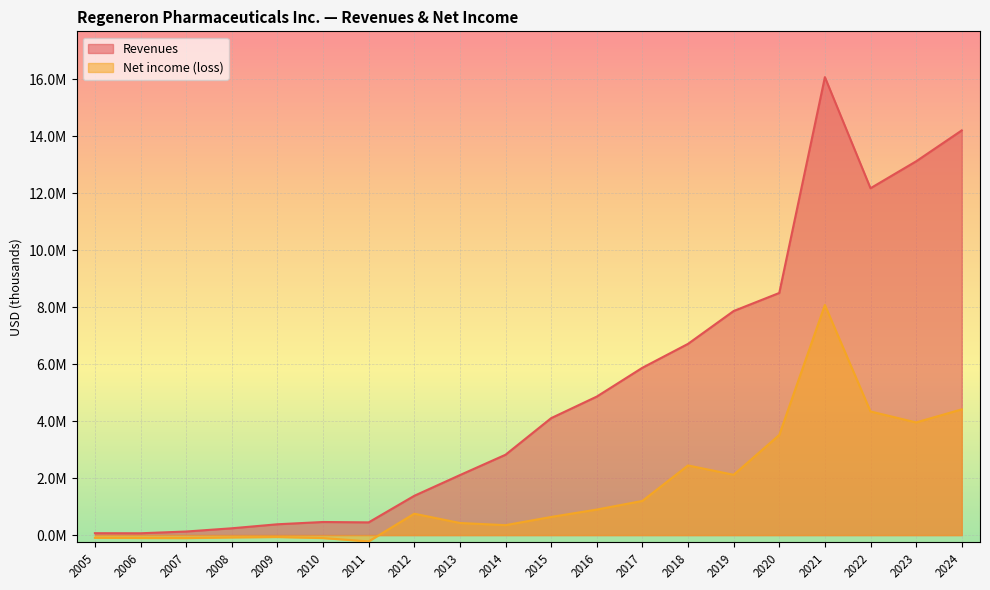

Which category has the highest value across all series?

2021